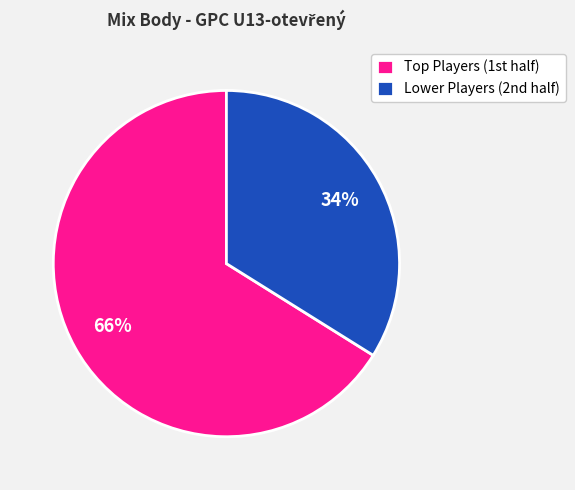

To the nearest percent, what is the difference between the largest and smallest slice percentages?

32%